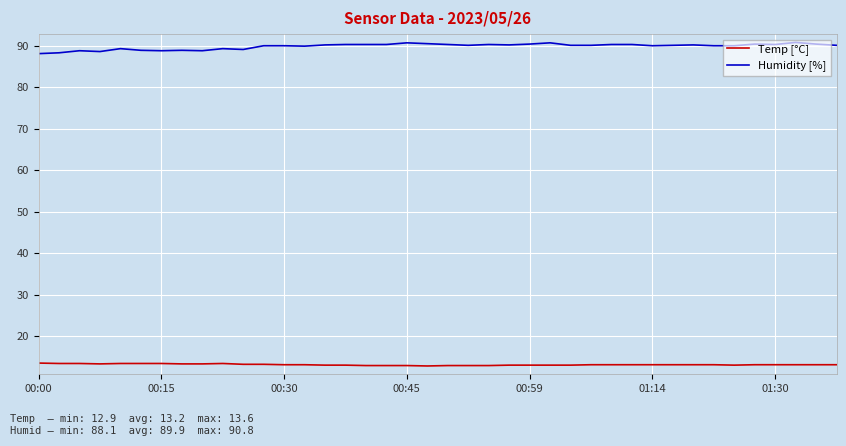

List the series in order of their peak value, lowest first.

Temp [°C], Humidity [%]